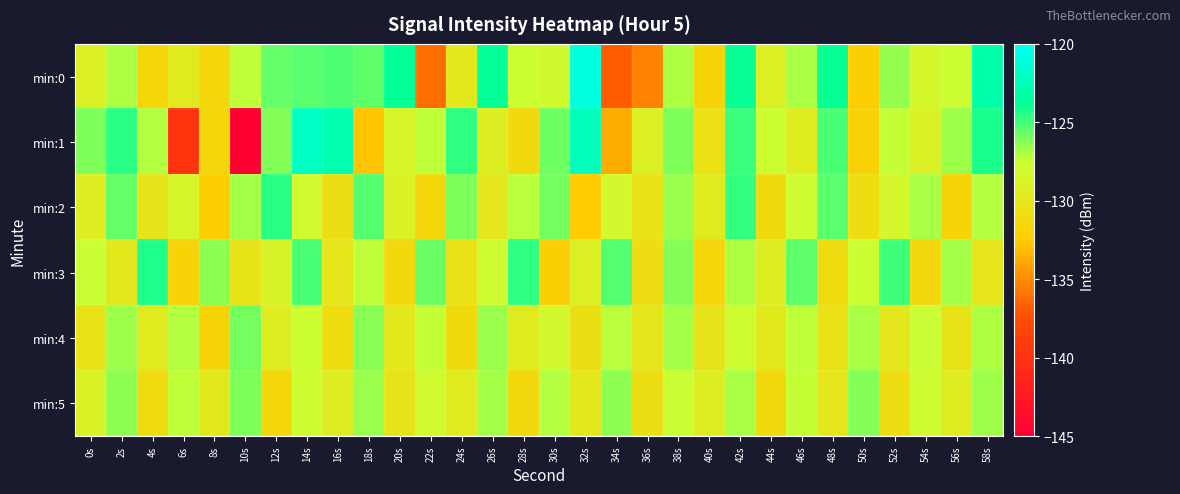

At 22s, list the series in order from largest to smallest.

min:3, min:1, min:4, min:5, min:2, min:0